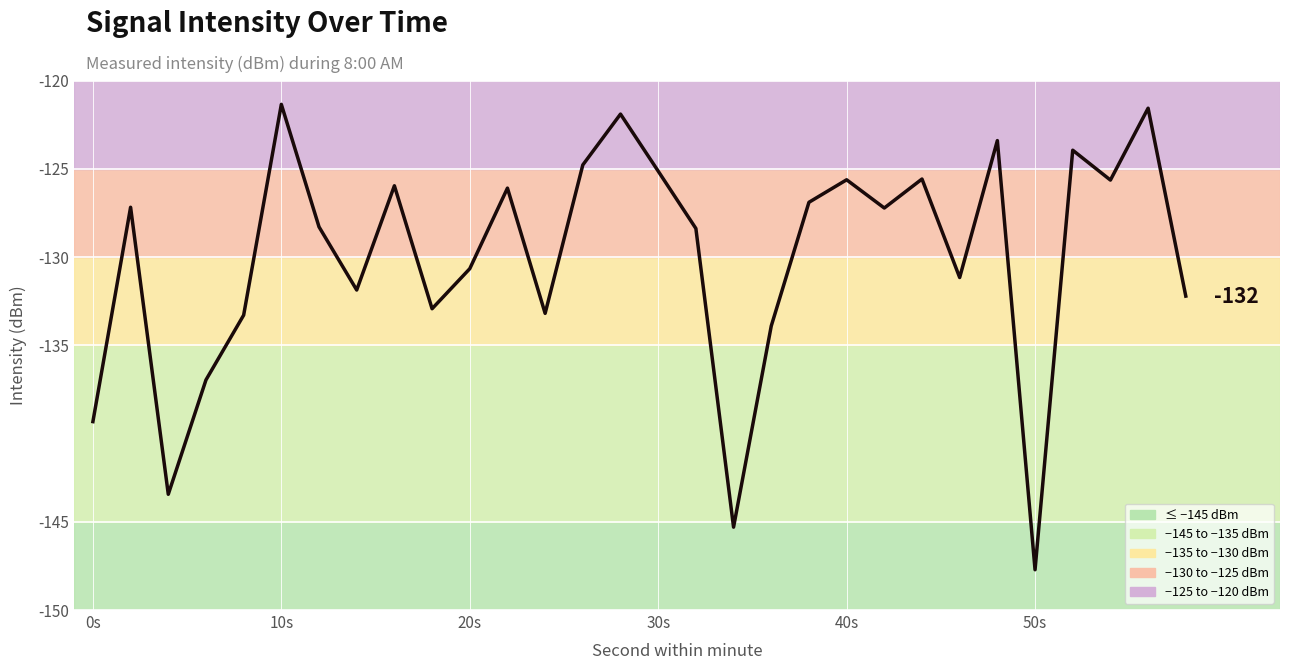

What is the smallest value displayed?

-147.7